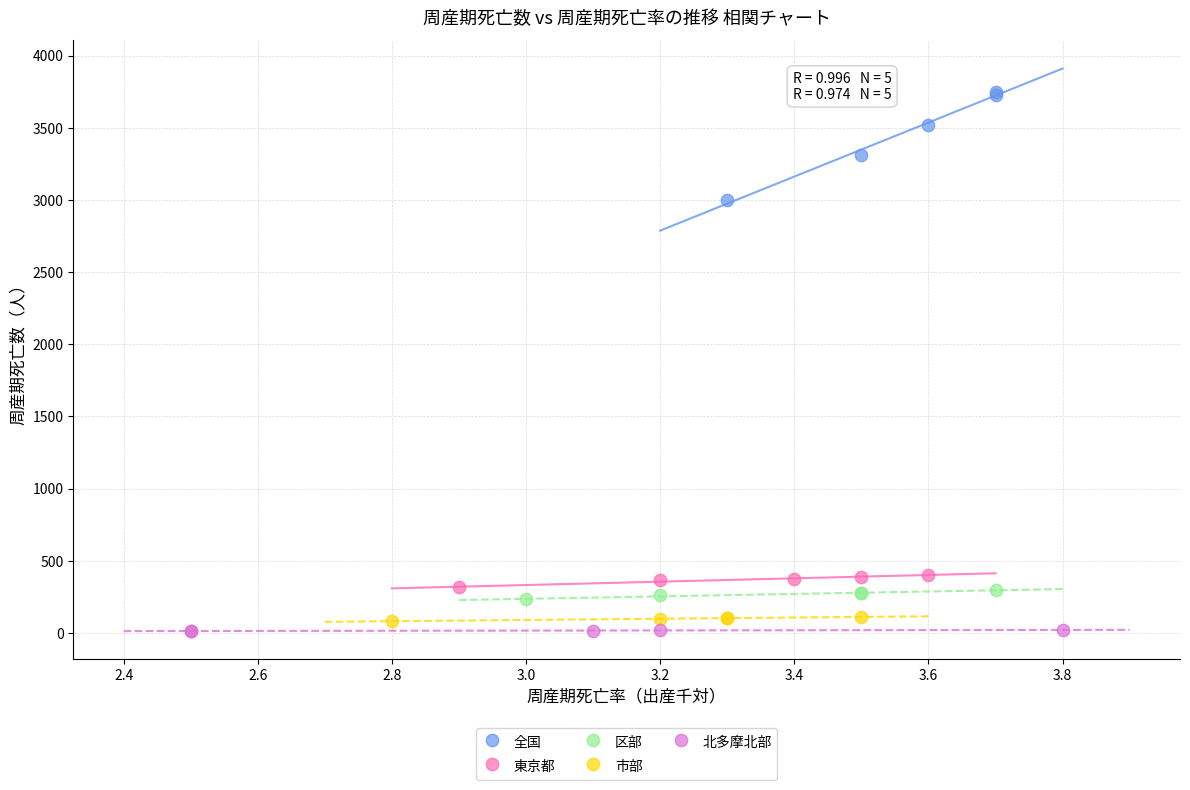

Which series has the largest Y range (max minus min)?

全国